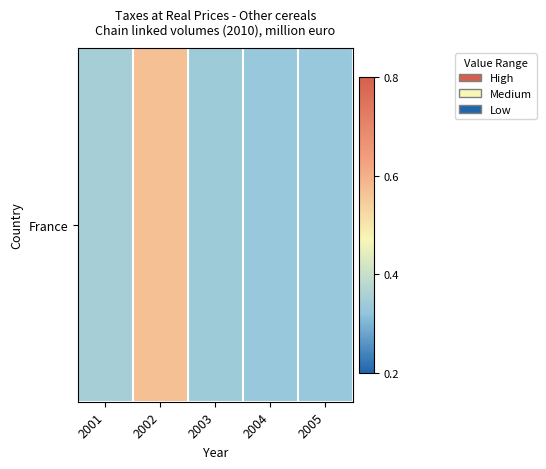

Which has a higher value, 2001 or 2003?

2001